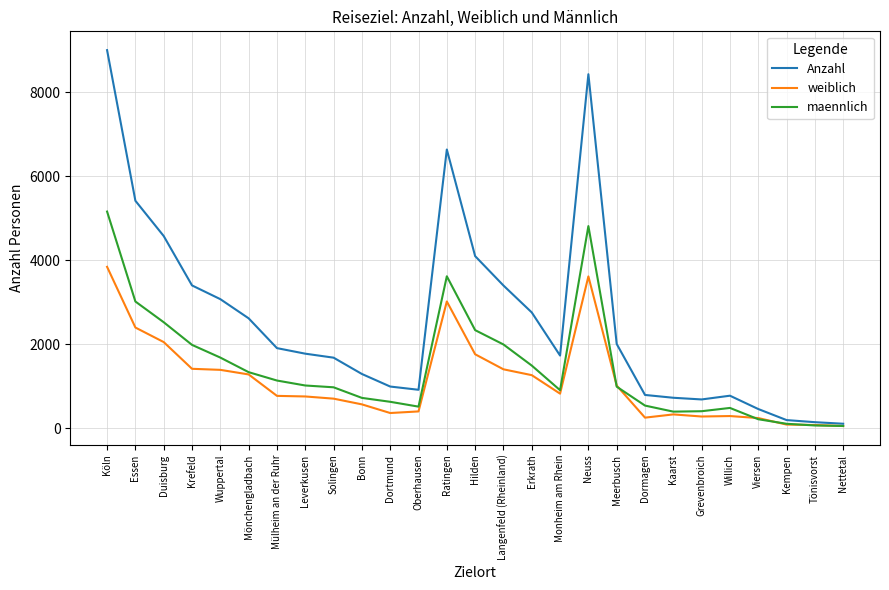

True or false: maennlich has a value of 67 at Tönisvorst.

True